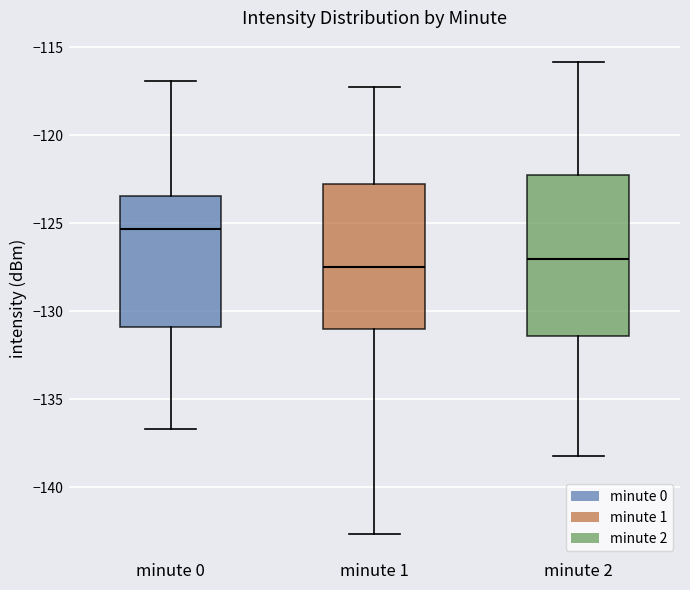

Reading left to right, read every box against the y-axis: the position of its median line, the range the box covers, and the ends of its whiskers. The values are not printed on the chart, so give them approximately, as read against the axis.

minute 0: median -125.5, box -131.0 to -123.5, whiskers -136.5 to -117.0
minute 1: median -127.5, box -131.0 to -123.0, whiskers -142.5 to -117.0
minute 2: median -127.0, box -131.5 to -122.0, whiskers -138.0 to -116.0